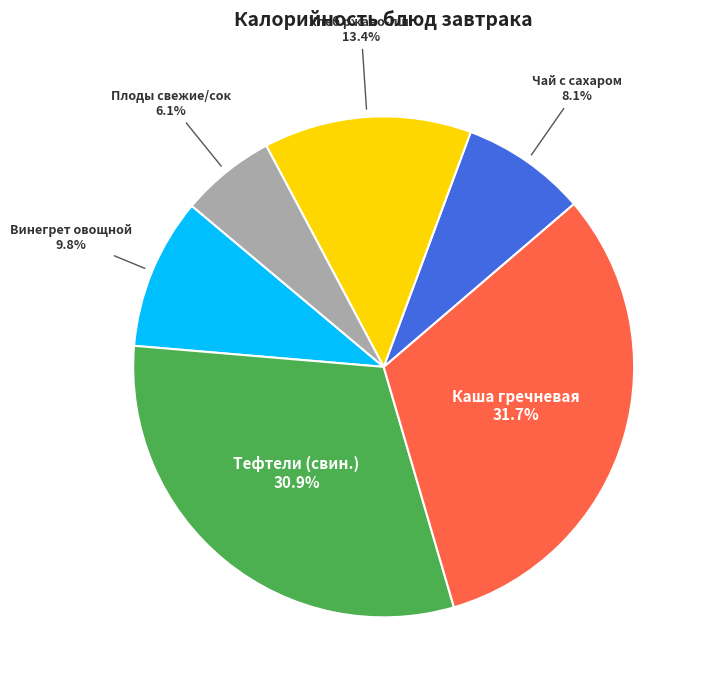

Rank the categories by value from highest to lowest.

Каша гречневая, Тефтели (свин.), Хлеб ржано-пш., Винегрет овощной, Чай с сахаром, Плоды свежие/сок